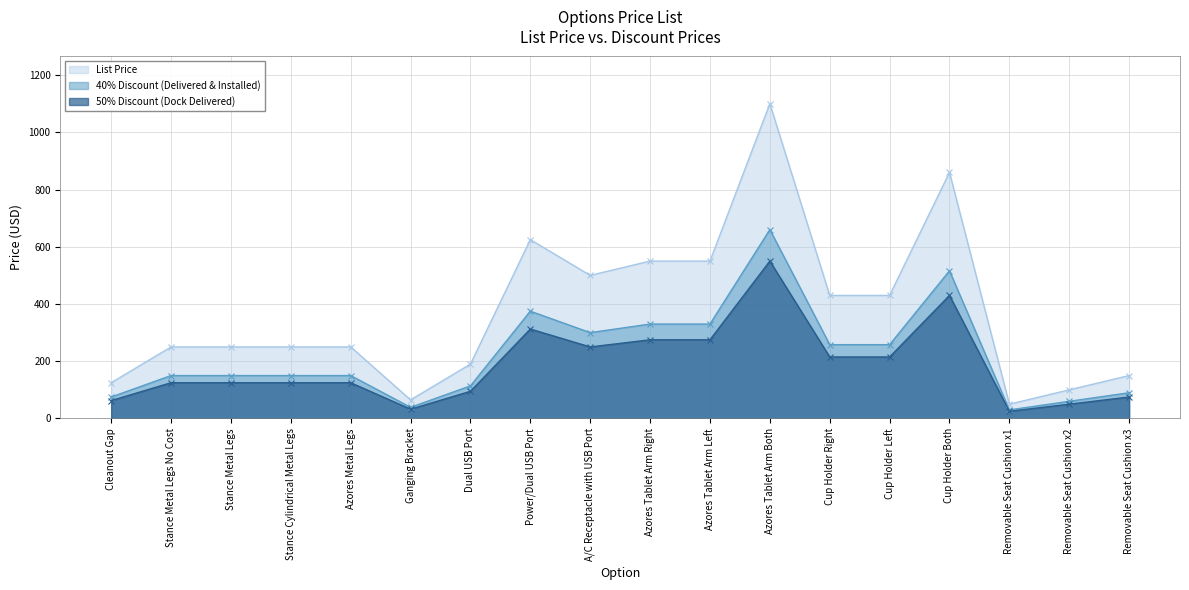

Reading left to right, transcribe all the data shown in this chart.

List Price: Cleanout Gap=125.0	Stance Metal Legs No Cost=250.0	Stance Metal Legs=250.0	Stance Cylindrical Metal Legs=250.0	Azores Metal Legs=250.0	Ganging Bracket=65.0	Dual USB Port=190.0	Power/Dual USB Port=625.0	A/C Receptacle with USB Port=500.0	Azores Tablet Arm Right=550.0	Azores Tablet Arm Left=550.0	Azores Tablet Arm Both=1100.0	Cup Holder Right=430.0	Cup Holder Left=430.0	Cup Holder Both=860.0	Removable Seat Cushion x1=50.0	Removable Seat Cushion x2=100.0	Removable Seat Cushion x3=150.0
40% Discount (Delivered & Installed): Cleanout Gap=75.0	Stance Metal Legs No Cost=150.0	Stance Metal Legs=150.0	Stance Cylindrical Metal Legs=150.0	Azores Metal Legs=150.0	Ganging Bracket=39.0	Dual USB Port=114.0	Power/Dual USB Port=375.0	A/C Receptacle with USB Port=300.0	Azores Tablet Arm Right=330.0	Azores Tablet Arm Left=330.0	Azores Tablet Arm Both=660.0	Cup Holder Right=258.0	Cup Holder Left=258.0	Cup Holder Both=516.0	Removable Seat Cushion x1=30.0	Removable Seat Cushion x2=60.0	Removable Seat Cushion x3=90.0
50% Discount (Dock Delivered): Cleanout Gap=62.5	Stance Metal Legs No Cost=125.0	Stance Metal Legs=125.0	Stance Cylindrical Metal Legs=125.0	Azores Metal Legs=125.0	Ganging Bracket=32.5	Dual USB Port=95.0	Power/Dual USB Port=312.5	A/C Receptacle with USB Port=250.0	Azores Tablet Arm Right=275.0	Azores Tablet Arm Left=275.0	Azores Tablet Arm Both=550.0	Cup Holder Right=215.0	Cup Holder Left=215.0	Cup Holder Both=430.0	Removable Seat Cushion x1=25.0	Removable Seat Cushion x2=50.0	Removable Seat Cushion x3=75.0